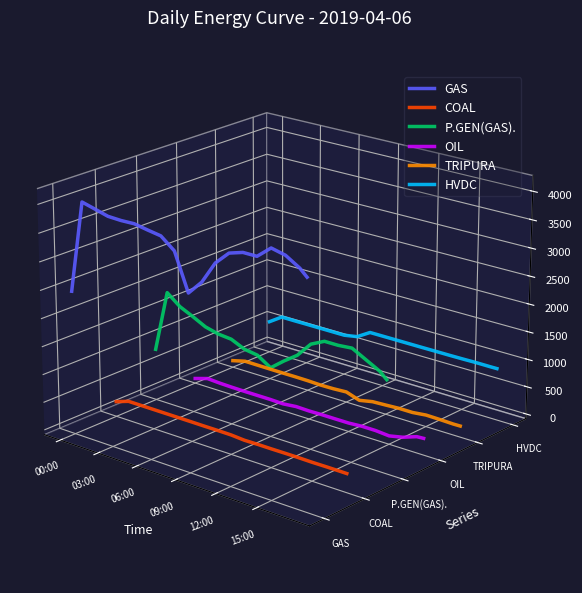

True or false: COAL and TRIPURA cross at least once.

False